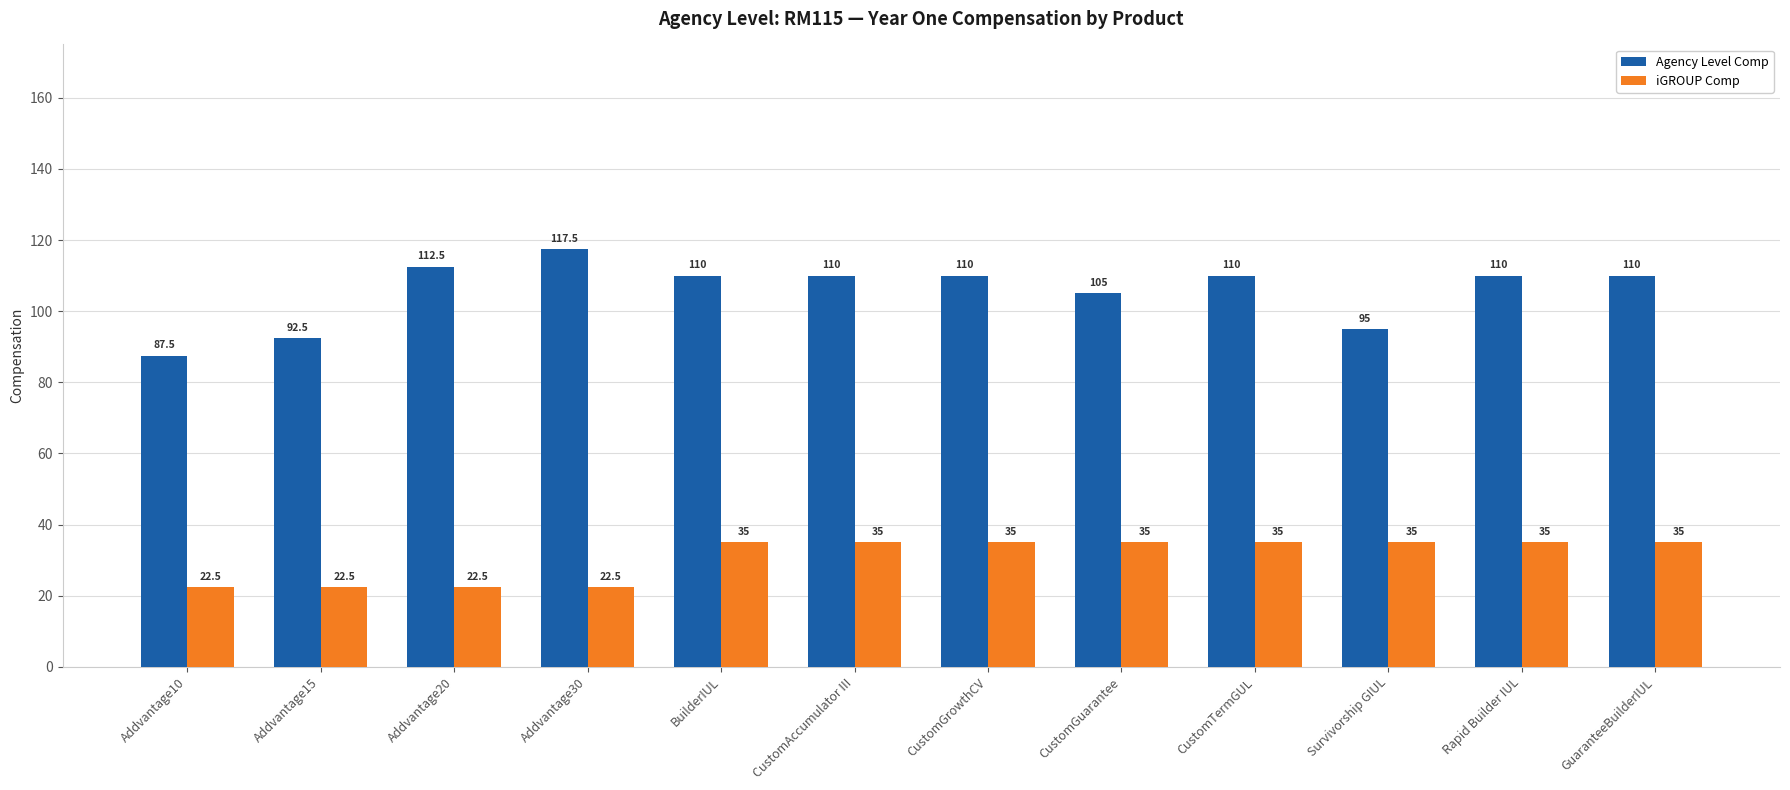

How many series are shown in this chart?

2